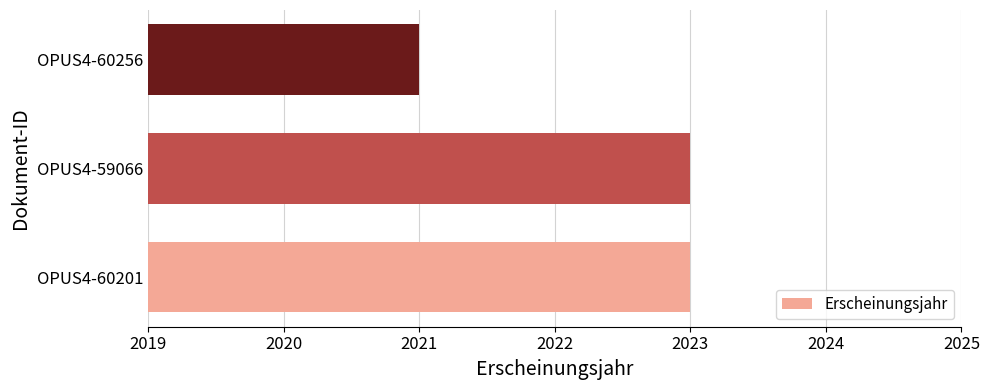

The value at OPUS4-60201 is 425. True or false?

False